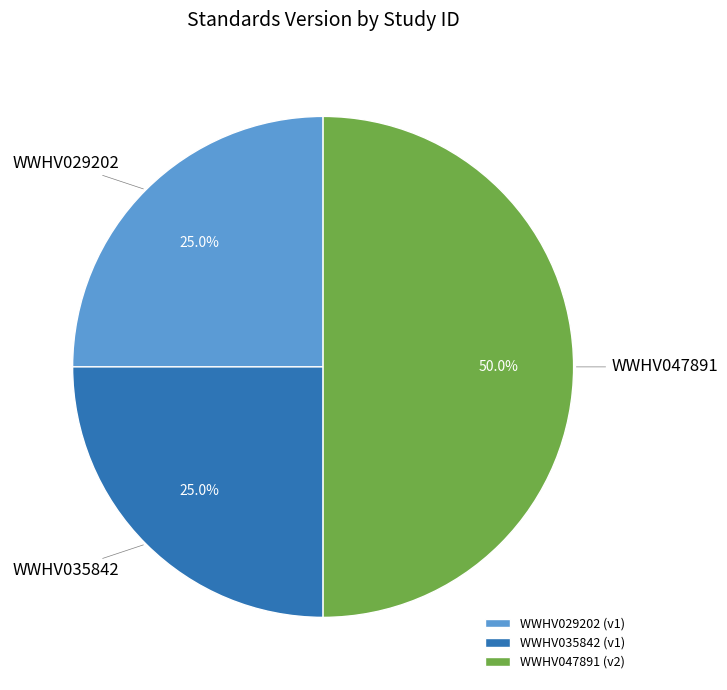

What is the ratio of the value at WWHV047891 to the value at WWHV035842?

2.0